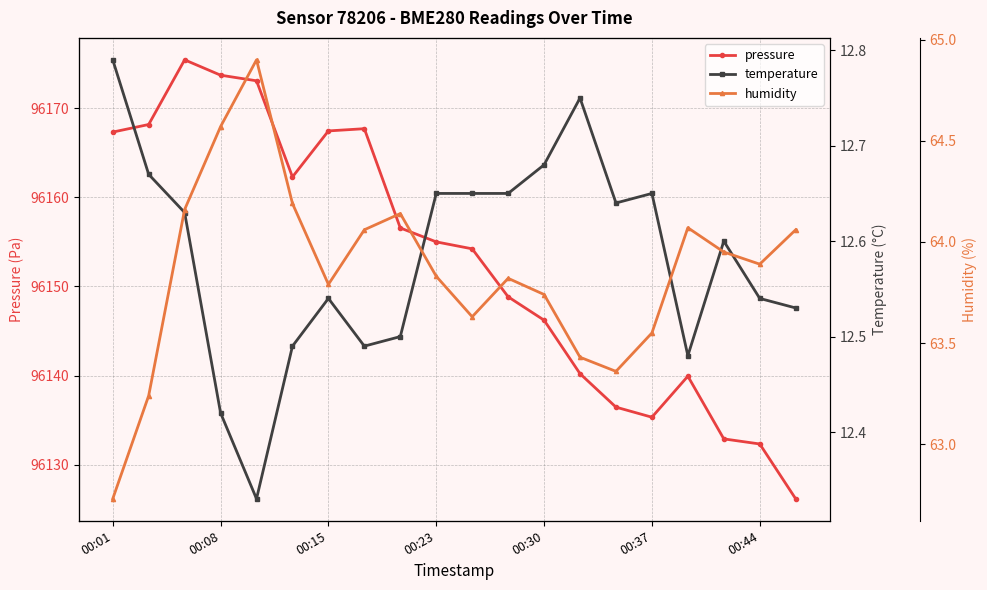

True or false: pressure has a value of 147895.7 at 00:44.

False